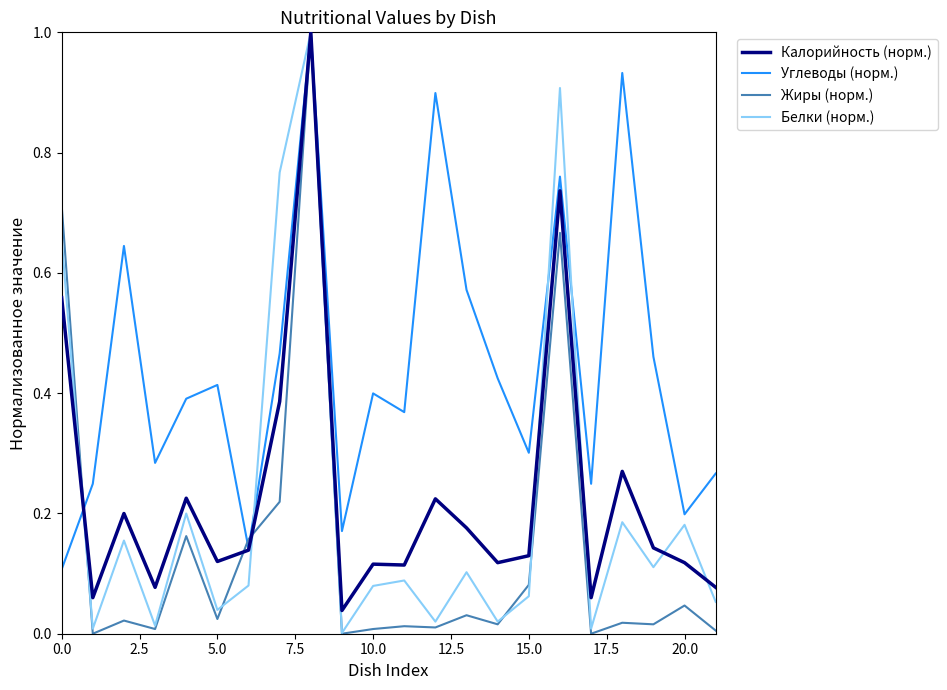

How many lines are shown in the chart?

4